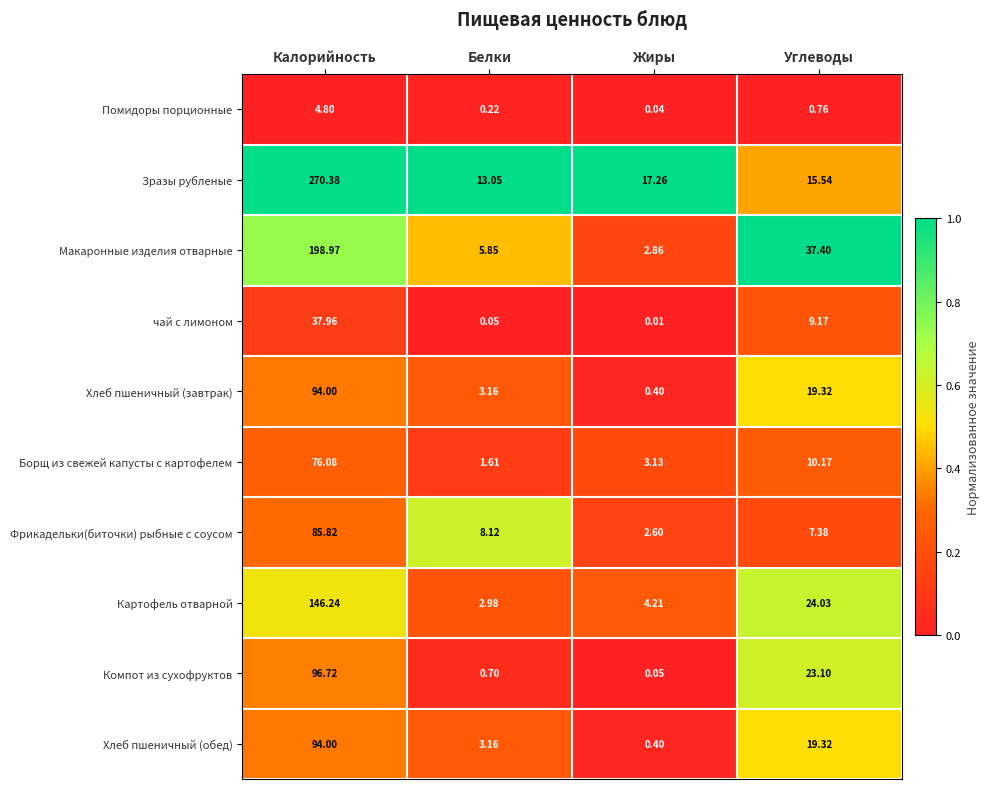

Which series has the largest range (max minus min)?

Зразы рубленые